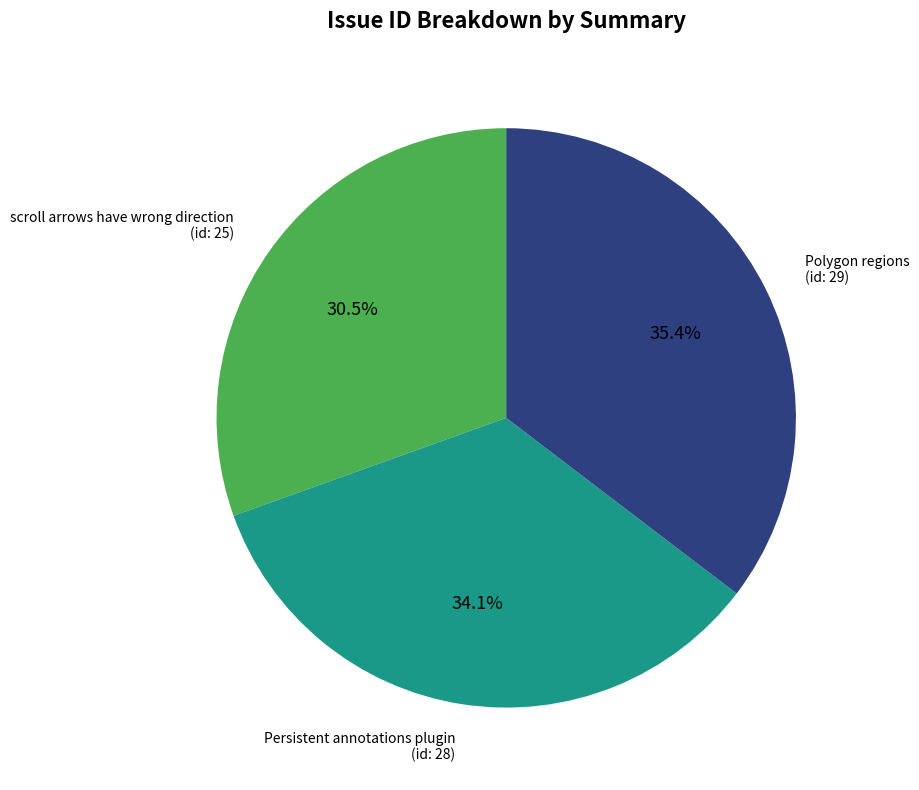

To the nearest percent, what is the difference between the largest and smallest slice percentages?

5%